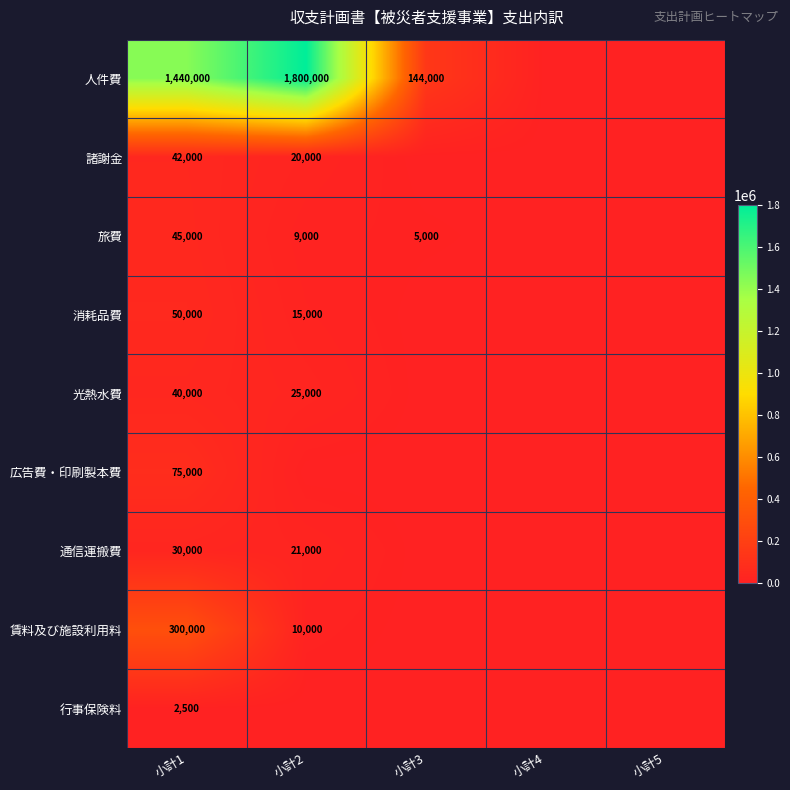

At how many categories does at least one series exceed 662034?

2